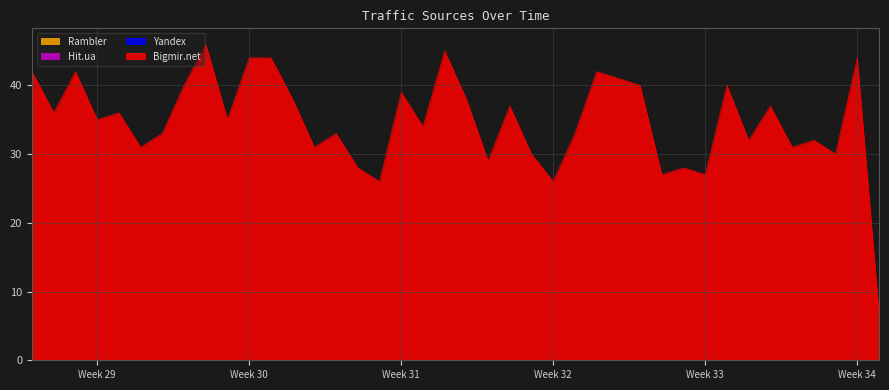

True or false: Hit.ua and Rambler cross at least once.

False